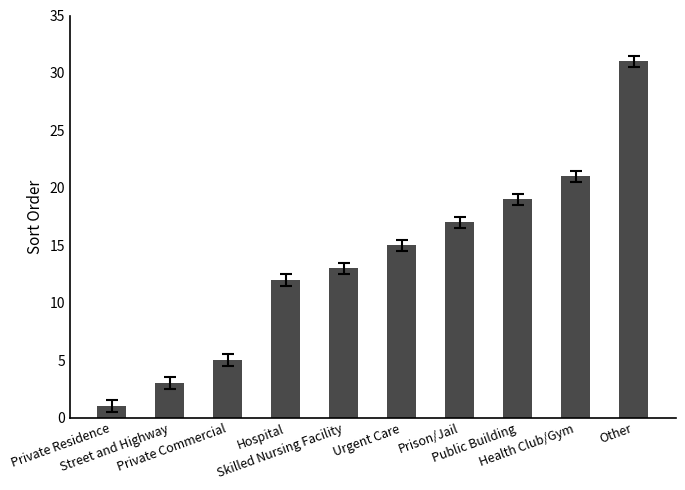

How many bars are there in total?

10